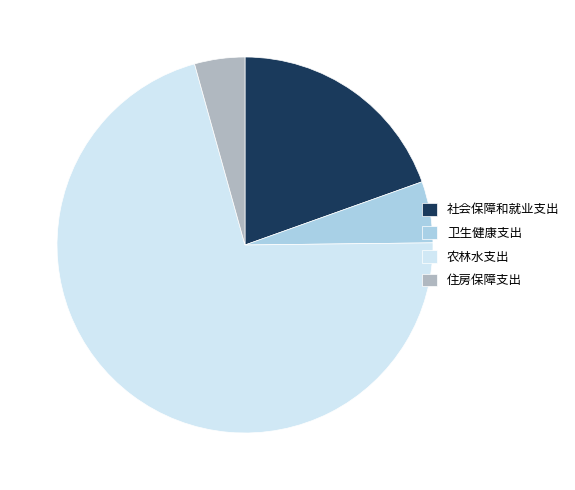

Do 农林水支出 and 住房保障支出 together represent more than half of the pie?

Yes